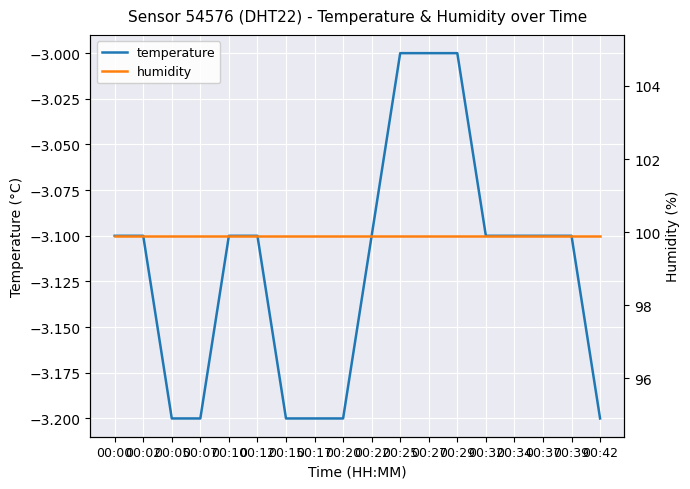

List the labels in order of humidity value, smallest first.

00:00, 00:02, 00:05, 00:07, 00:10, 00:12, 00:15, 00:17, 00:20, 00:22, 00:25, 00:27, 00:29, 00:32, 00:34, 00:37, 00:39, 00:42